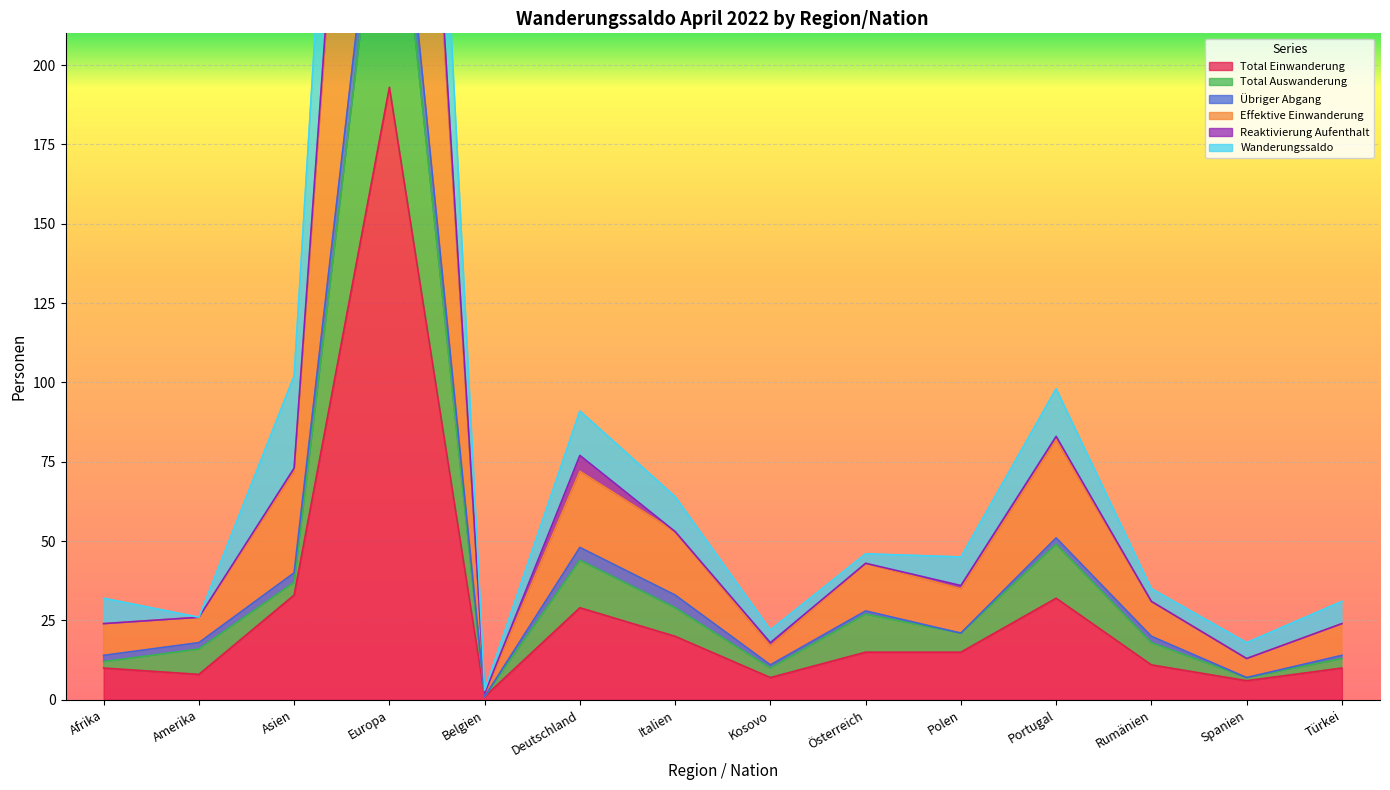

What is the maximum value for Total Einwanderung?

193